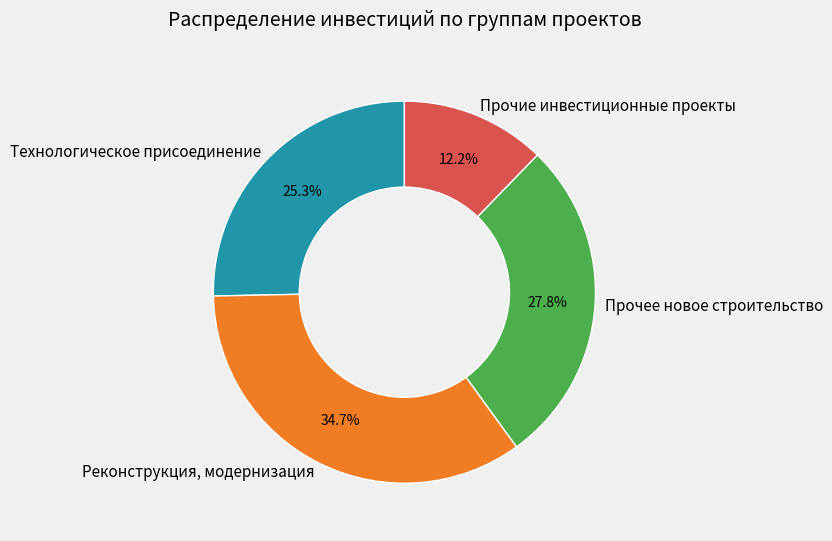

What is the largest slice in the pie chart?

Реконструкция, модернизация